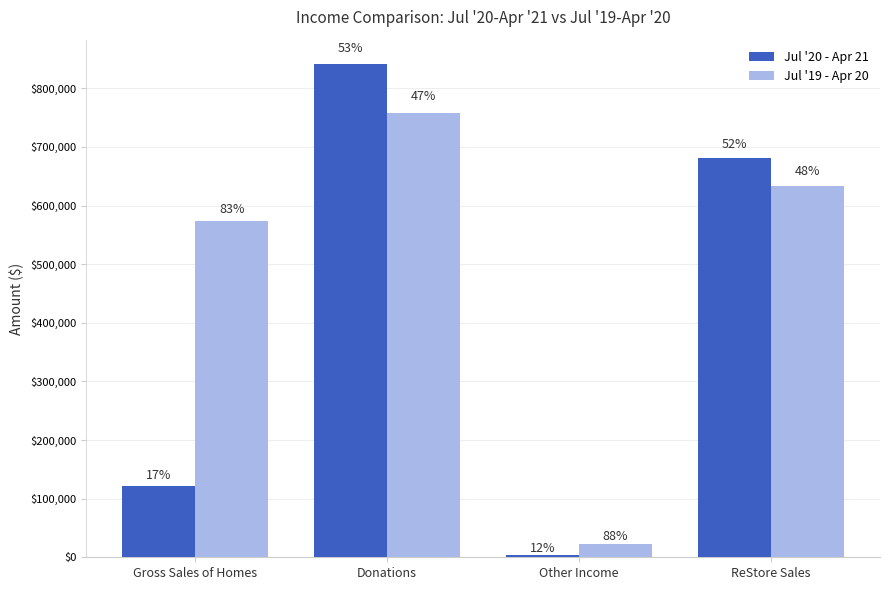

The value of Jul '20 - Apr 21 at ReStore Sales is 680630.2. True or false?

True